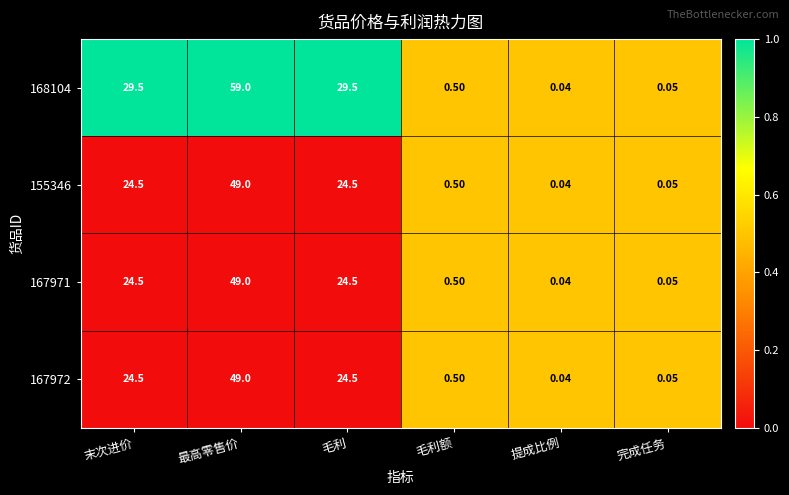

Where does the 167972 series first go above 24?

末次进价